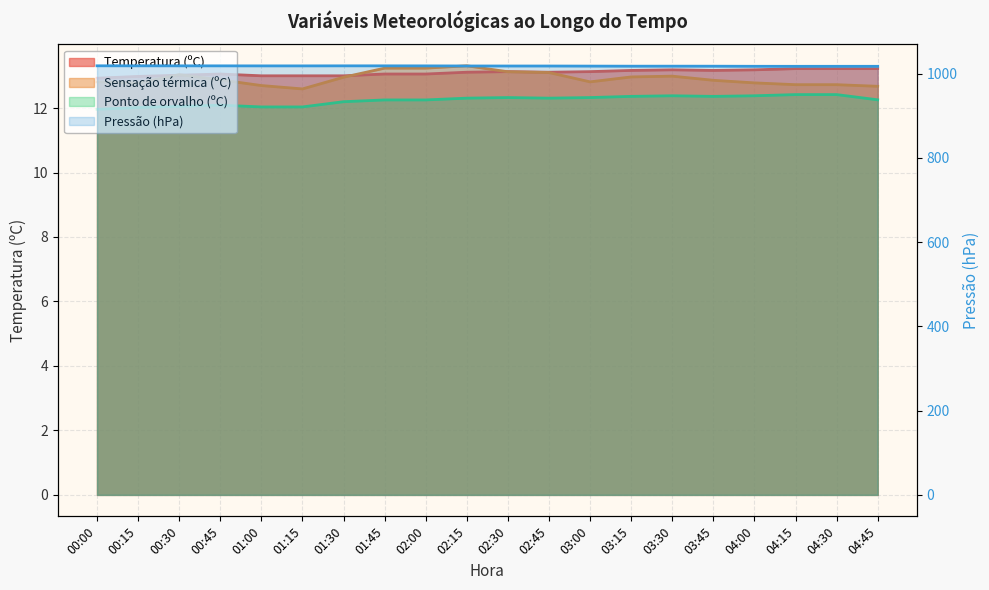

How many interior local peaks does the Sensação térmica (ºC) series have?

3